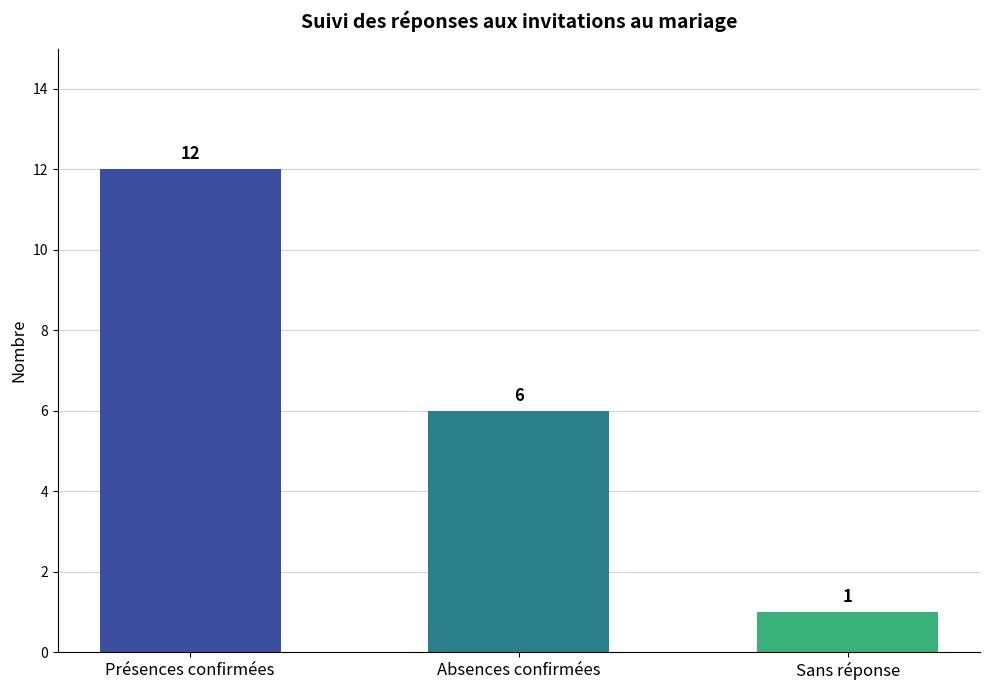

Rank the categories by value from lowest to highest.

Sans réponse, Absences confirmées, Présences confirmées